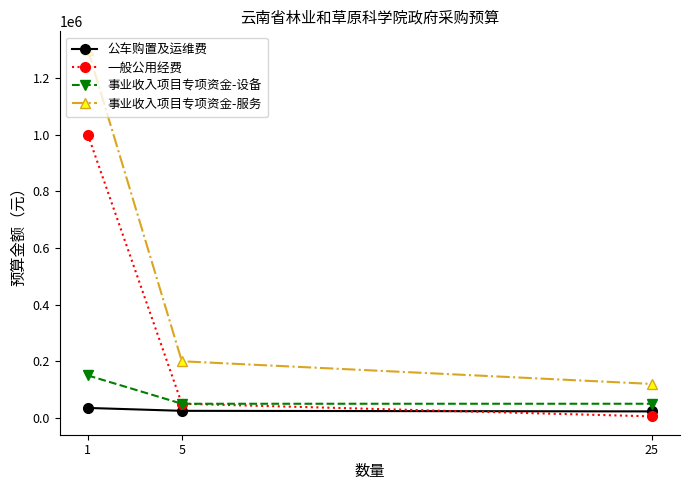

Is the value of 一般公用经费 at 25 greater than the value of 公车购置及运维费 at 5?

No